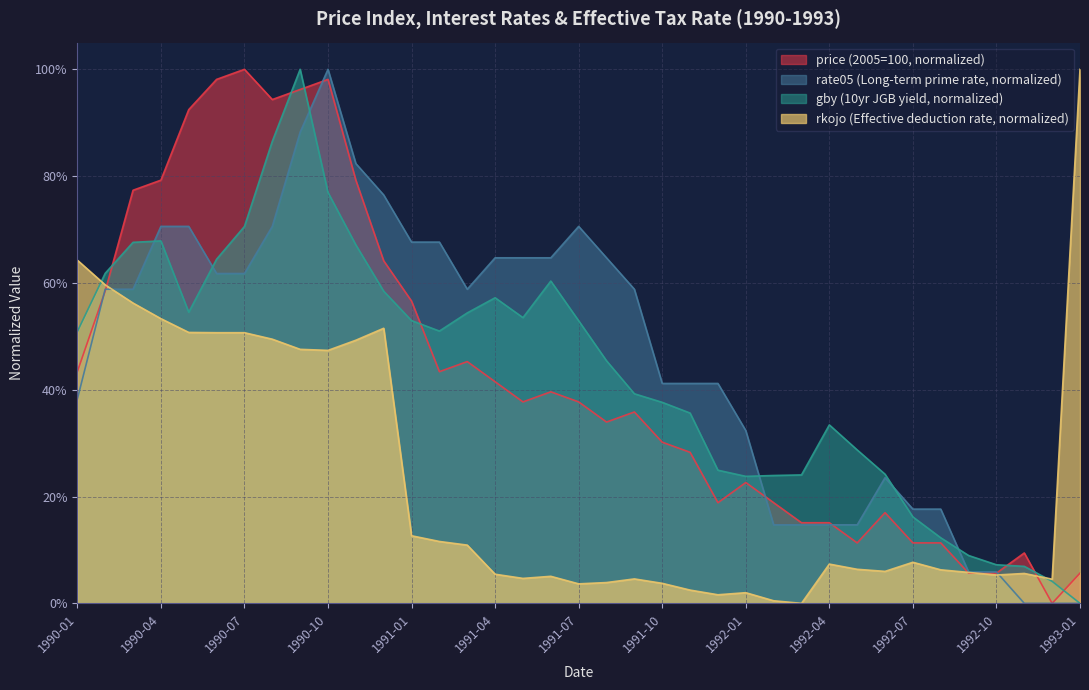

At which category is the sum across all series the highest?

1990-09